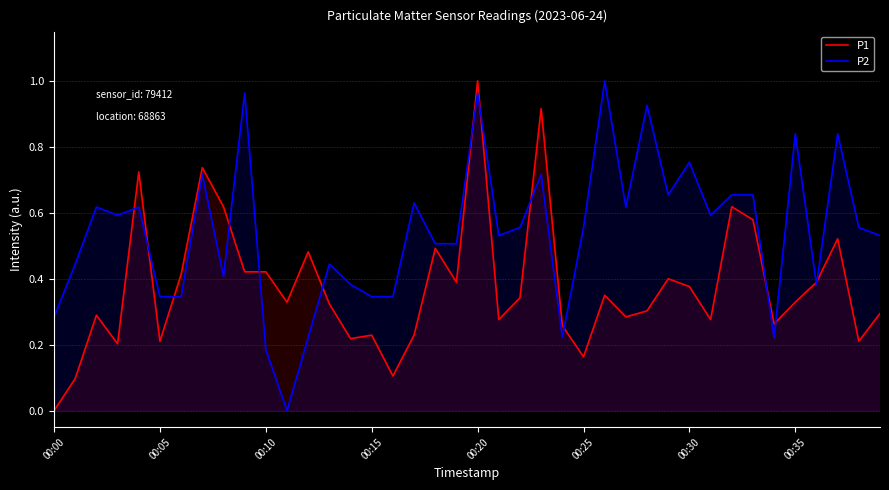

At how many categories does at least one series exceed 0?

40